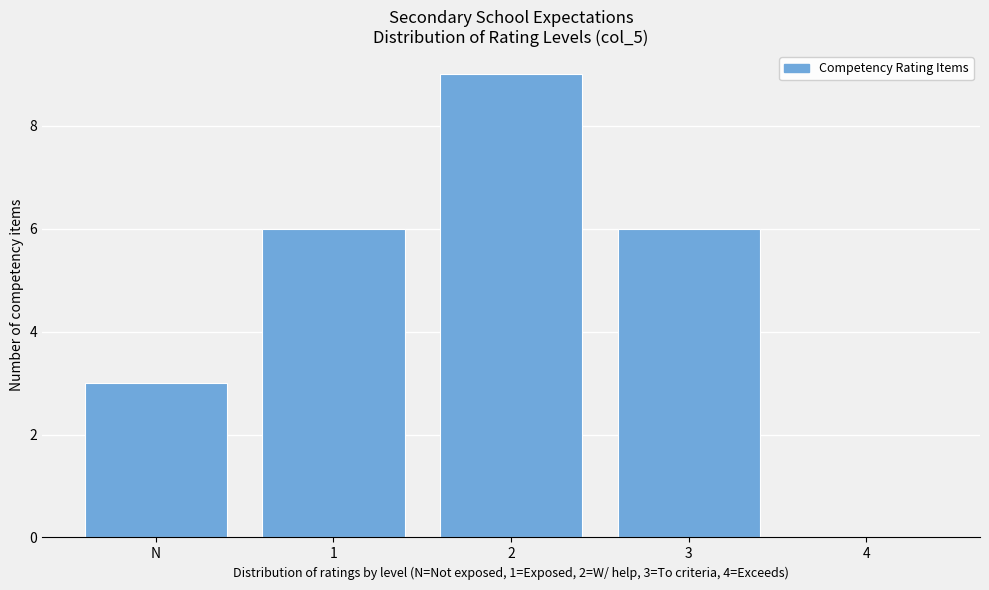

Reading left to right, transcribe all the data shown in this chart.

N=3	1=6	2=9	3=6	4=0